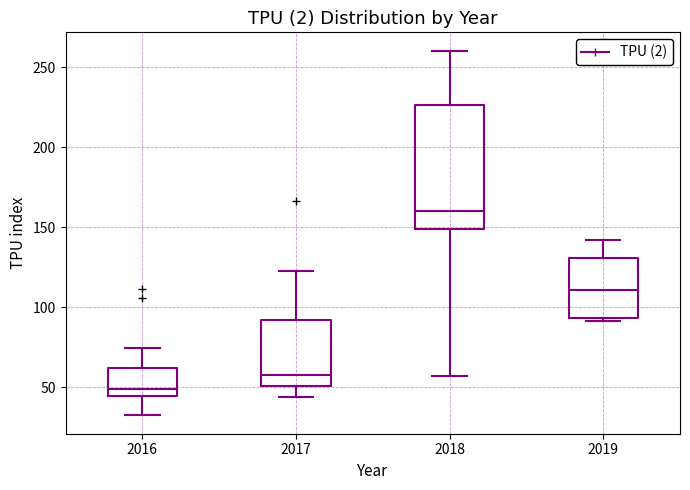

Where is the upper edge of the box at x = 2017 on the y-axis? The values are not printed on the chart, so give them approximately, as read against the axis.

90